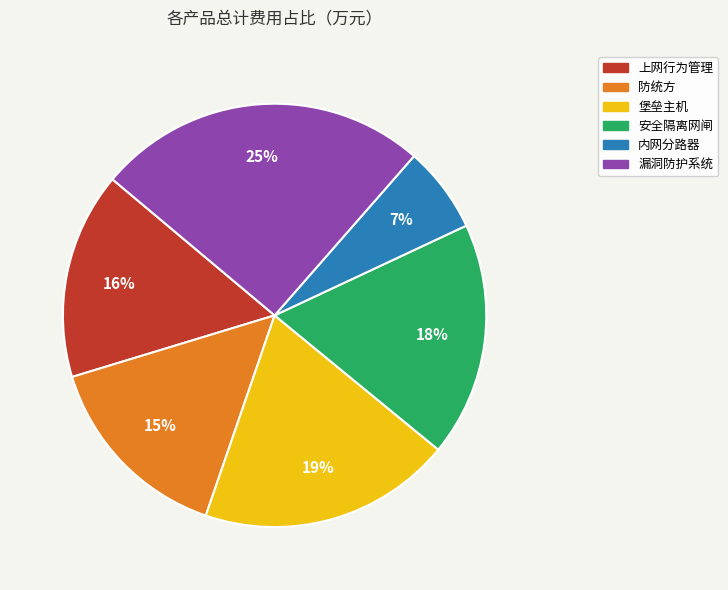

Which has a higher value, 堡垒主机 or 漏洞防护系统?

漏洞防护系统